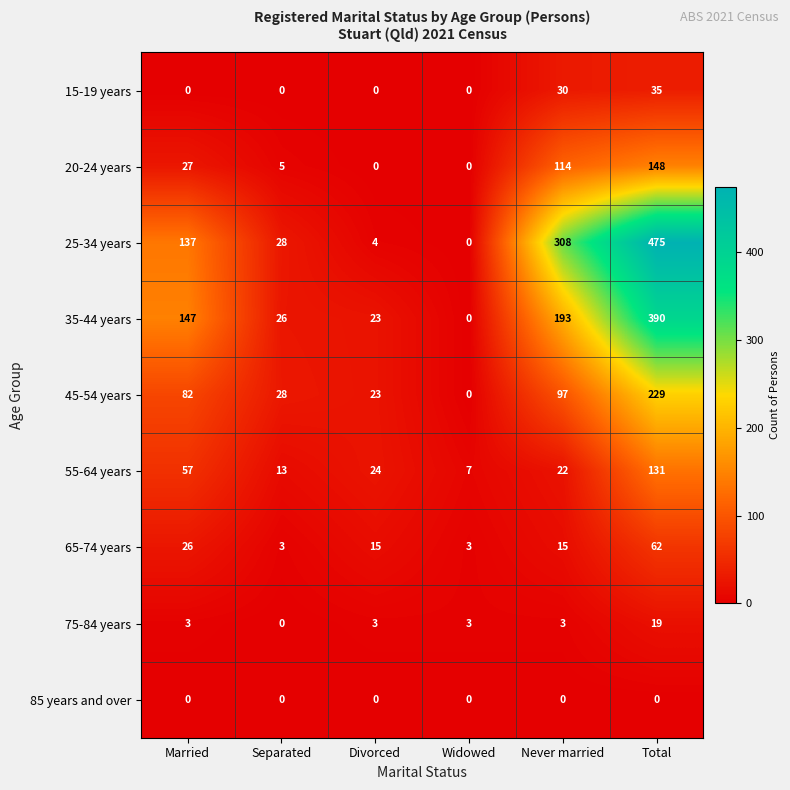

Rank the categories by 45-54 years value from highest to lowest.

Total, Never married, Married, Separated, Divorced, Widowed